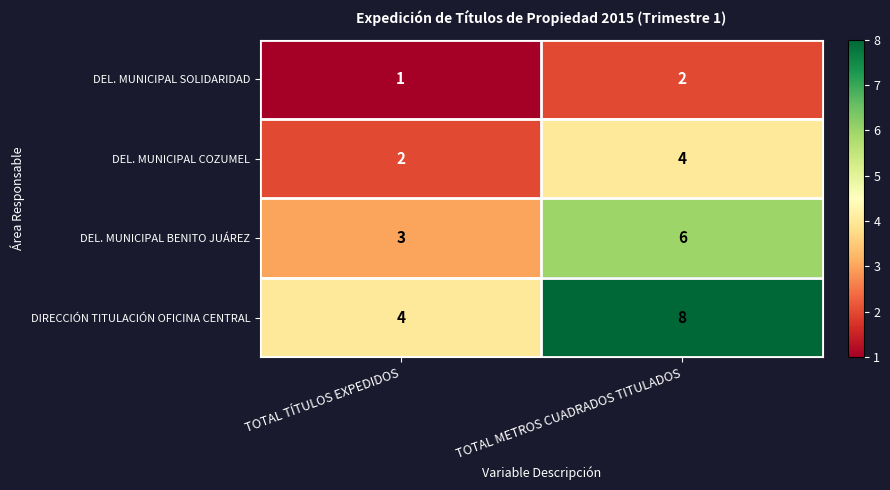

List the series in order of their peak value, highest first.

DIRECCIÓN TITULACIÓN OFICINA CENTRAL, DEL. MUNICIPAL BENITO JUÁREZ, DEL. MUNICIPAL COZUMEL, DEL. MUNICIPAL SOLIDARIDAD